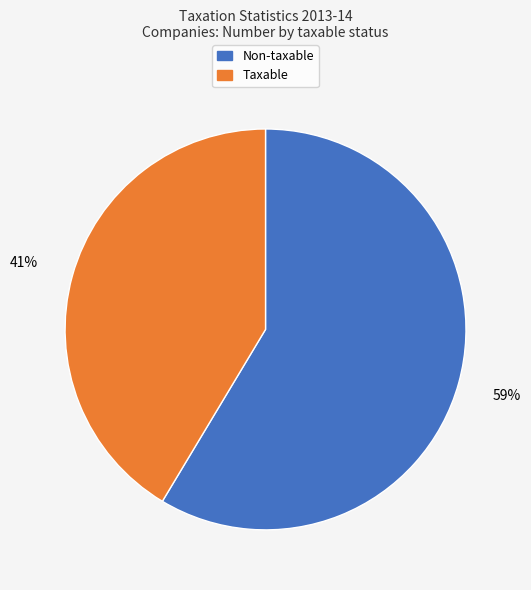

To the nearest percent, what is the average slice percentage?

50%